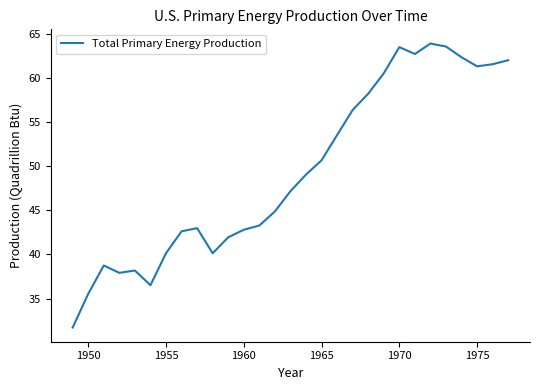

What is the minimum value shown in the chart?

31.7